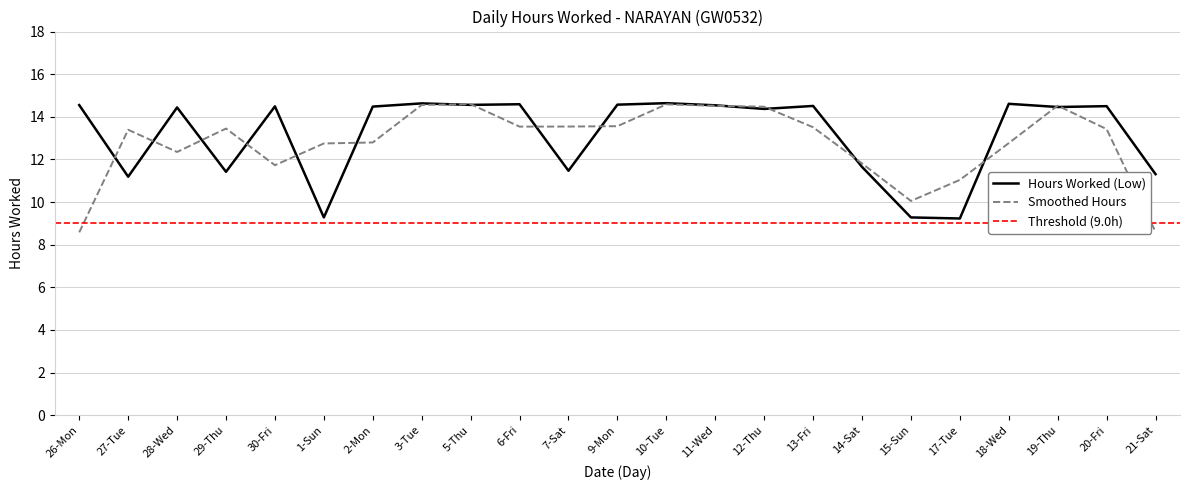

Reading right to left, what are all the values shown in this chart?

21-Sat=11.3	20-Fri=14.5	19-Thu=14.5	18-Wed=14.6	17-Tue=9.2	15-Sun=9.3	14-Sat=11.7	13-Fri=14.5	12-Thu=14.4	11-Wed=14.5	10-Tue=14.6	9-Mon=14.6	7-Sat=11.5	6-Fri=14.6	5-Thu=14.6	3-Tue=14.6	2-Mon=14.5	1-Sun=9.3	30-Fri=14.5	29-Thu=11.4	28-Wed=14.4	27-Tue=11.2	26-Mon=14.6